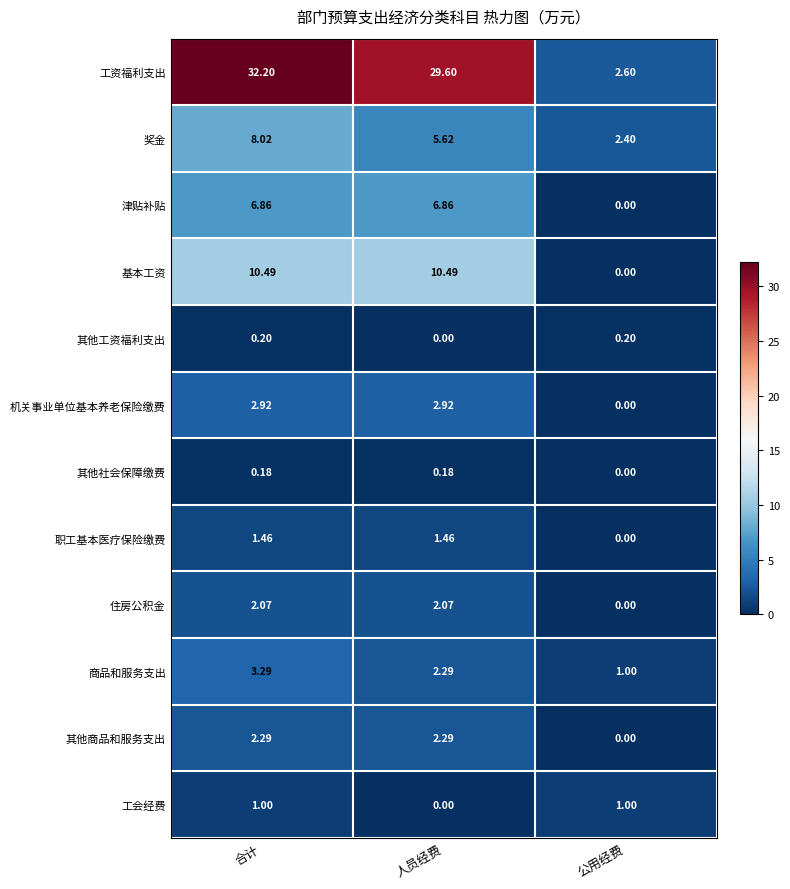

At which label does 其他商品和服务支出 first exceed 2?

合计